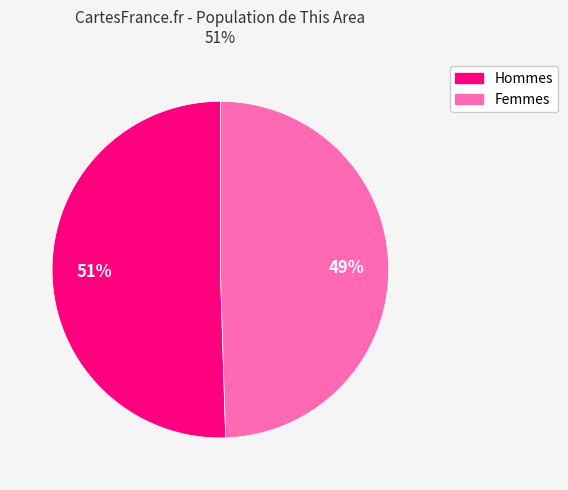

To the nearest percent, what is the average slice percentage?

50%